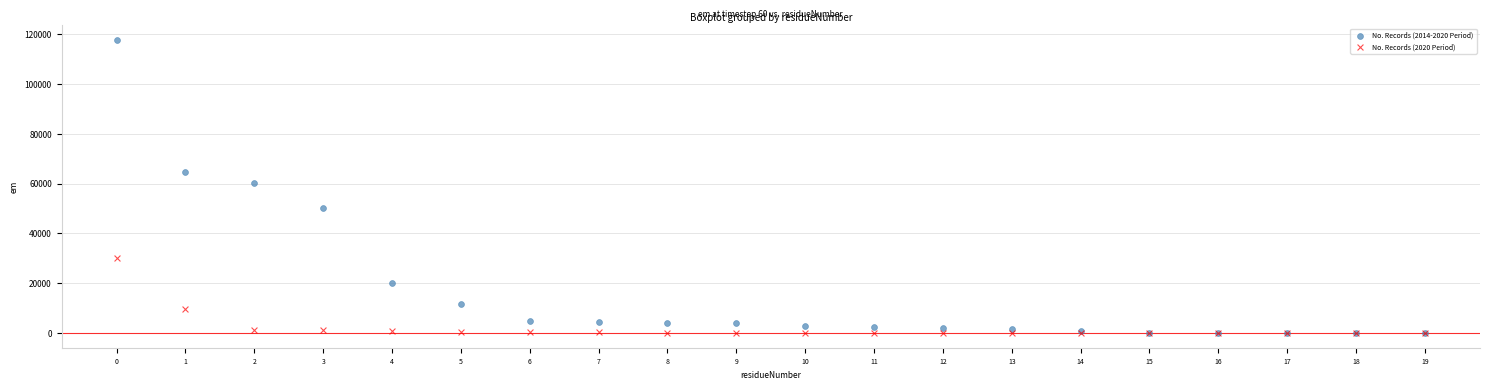

What are all the series names shown in the legend?

No. Records (2014-2020 Period), No. Records (2020 Period)